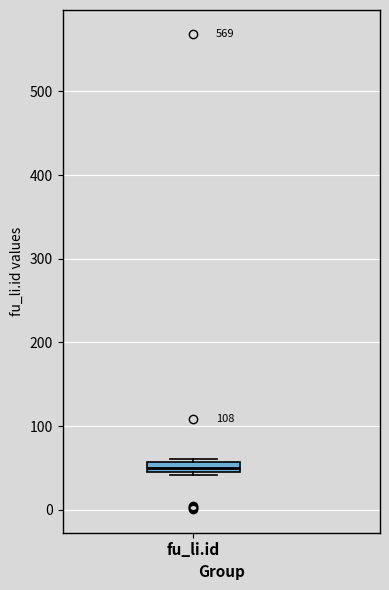

Where is the lower edge of the box for fu_li.id on the y-axis? The values are not printed on the chart, so give them approximately, as read against the axis.

40